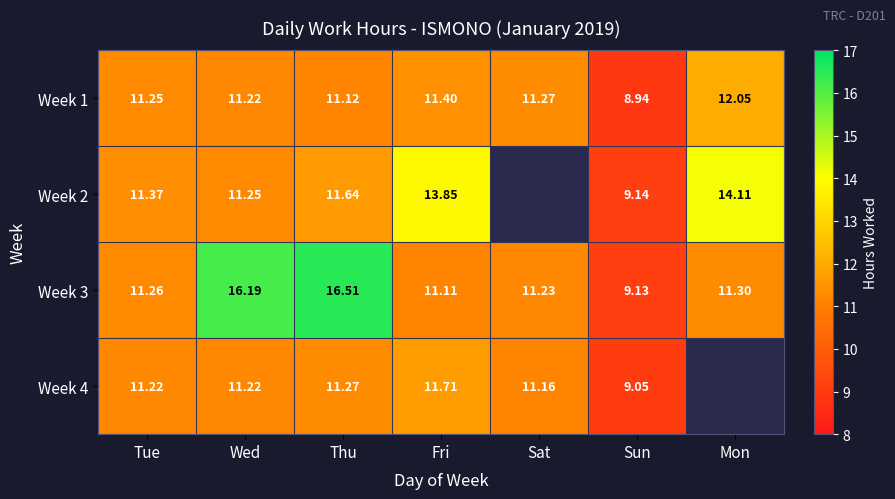

The Week 4 series shows 4.9 at Fri. True or false?

False